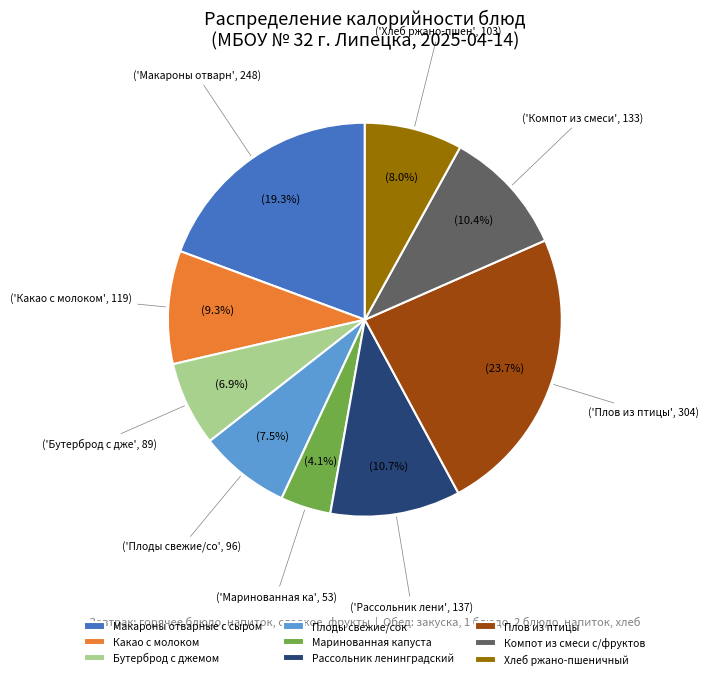

Does any single category account for the majority?

No